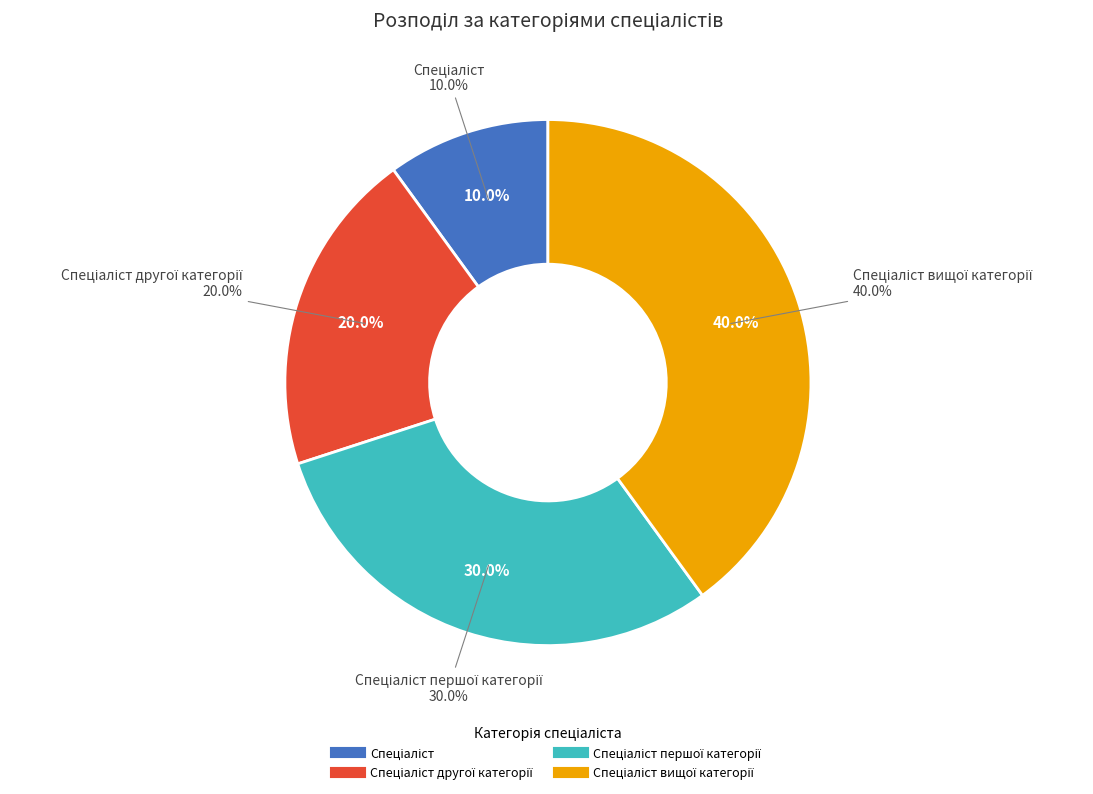

The Спеціаліст slice represents 22% of the pie. True or false?

False